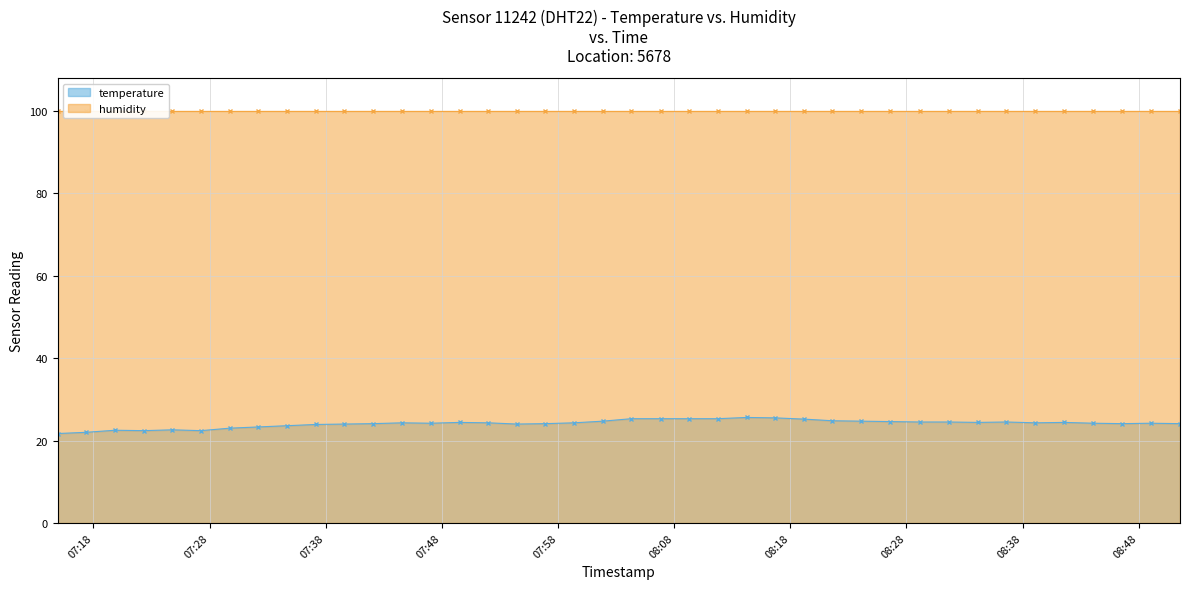

What position from the right is 2023-08-06T07:19:51?

38